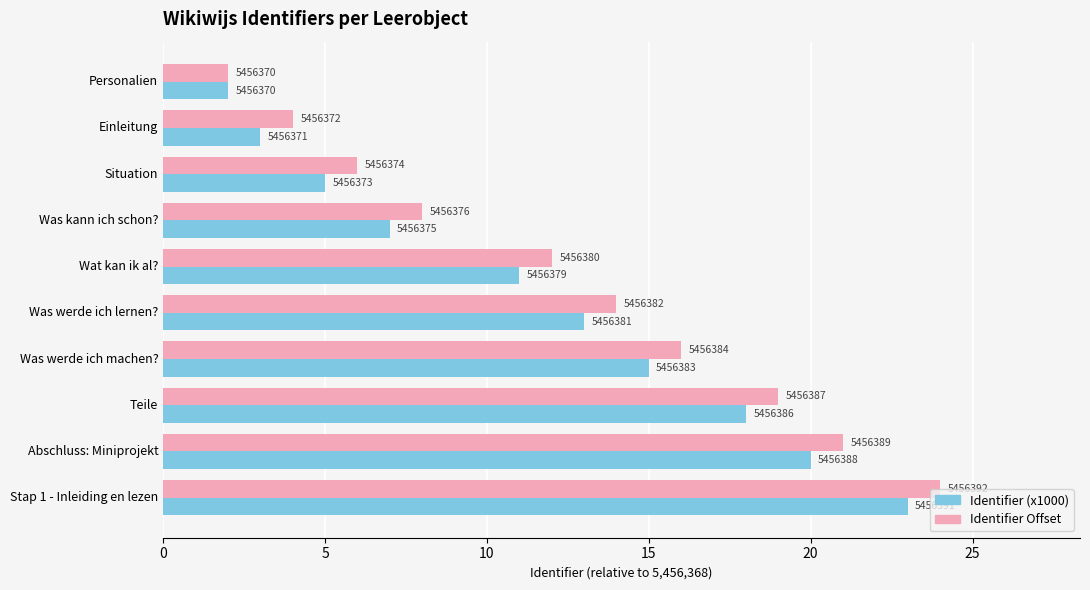

What is the maximum value for Identifier (x1000)?

23